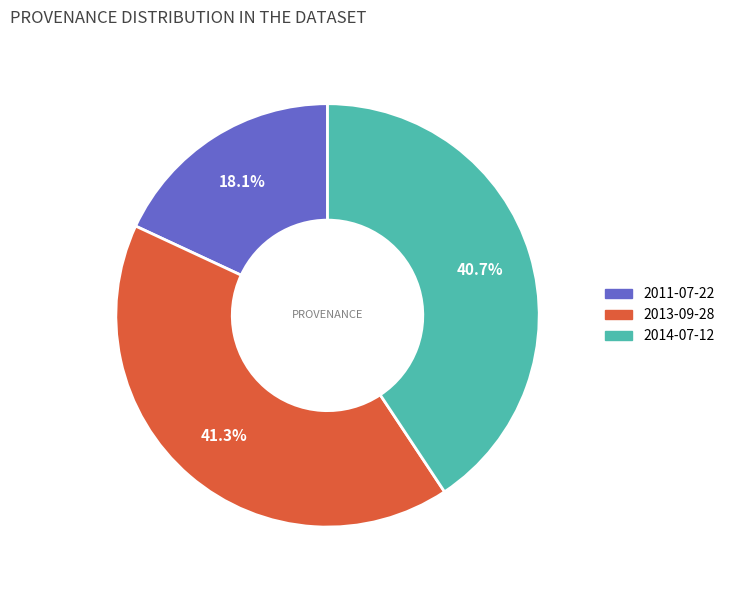

Which slice is the smallest?

2011-07-22